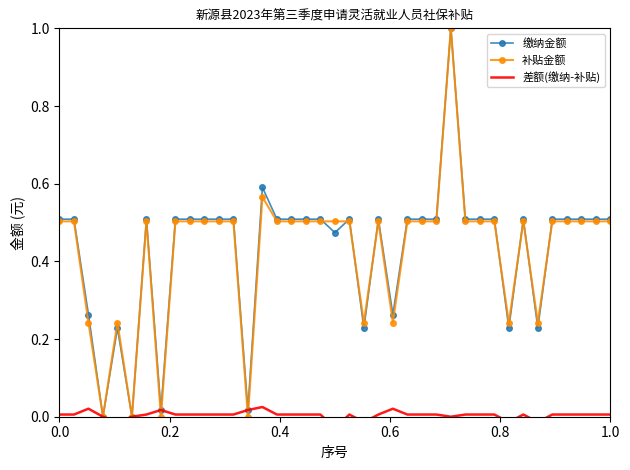

How many data points in 缴纳金额 are above 0?

37